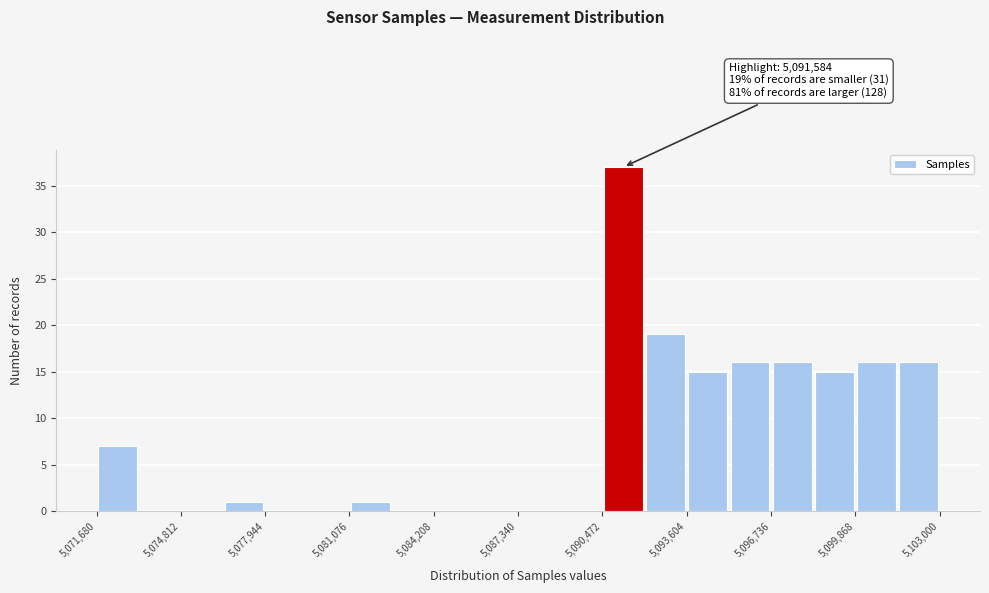

Read against the x-axis, roughly where is the centre of the tallest bar?

5091500